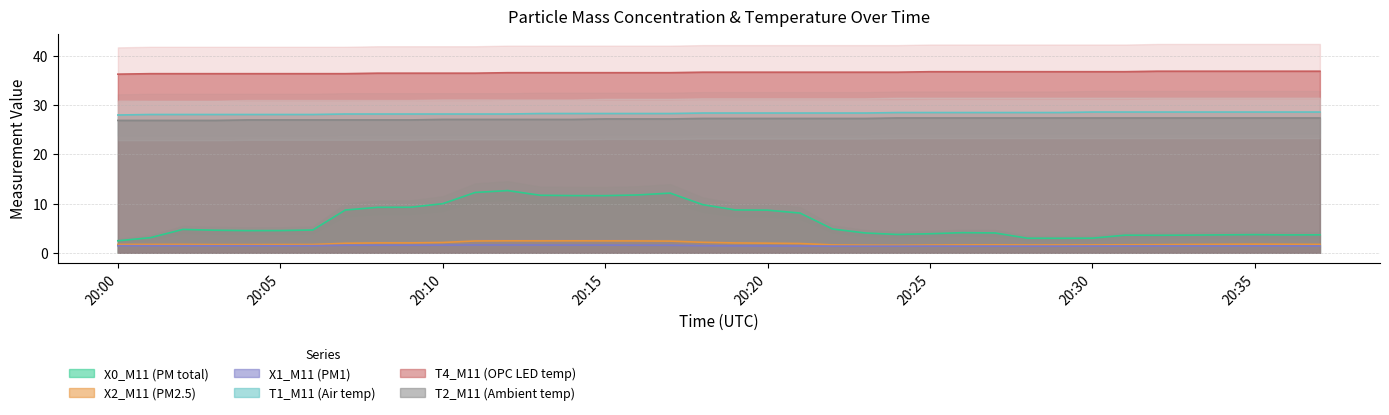

What are all the series names shown in the legend?

X0_M11 (PM total), X2_M11 (PM2.5), X1_M11 (PM1), T1_M11 (Air temp), T4_M11 (OPC LED temp), T2_M11 (Ambient temp)